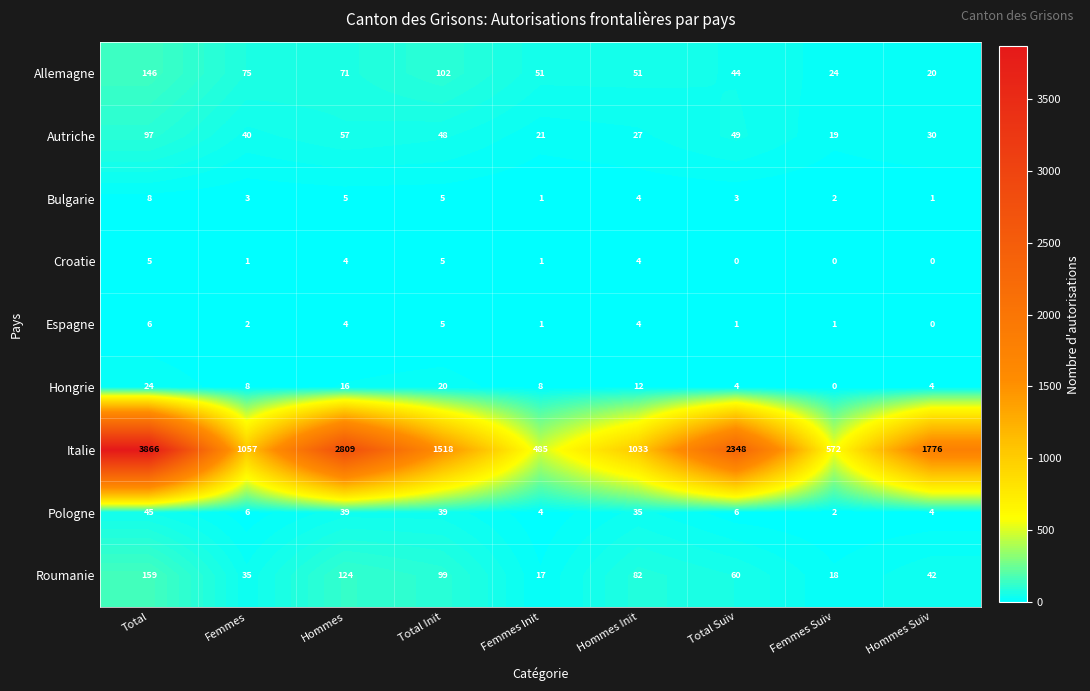

What is the sum of the Bulgarie values at Hommes Suiv and Femmes Suiv?

3